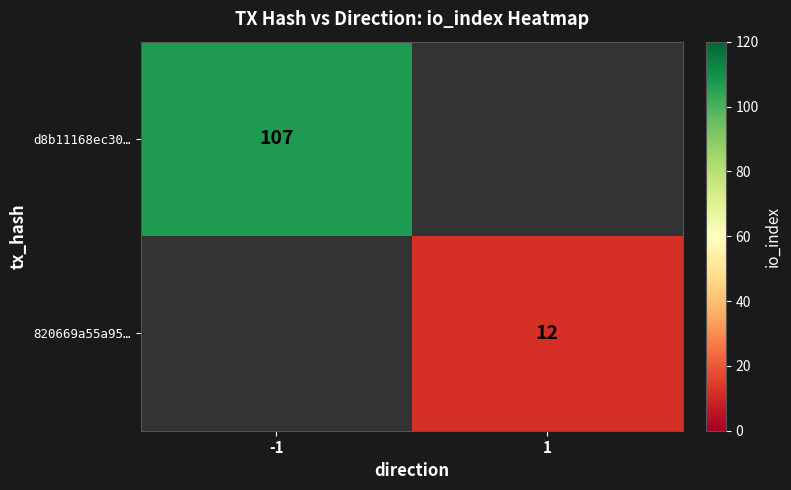

The 820669a55a95… series shows 12 at 1. True or false?

True